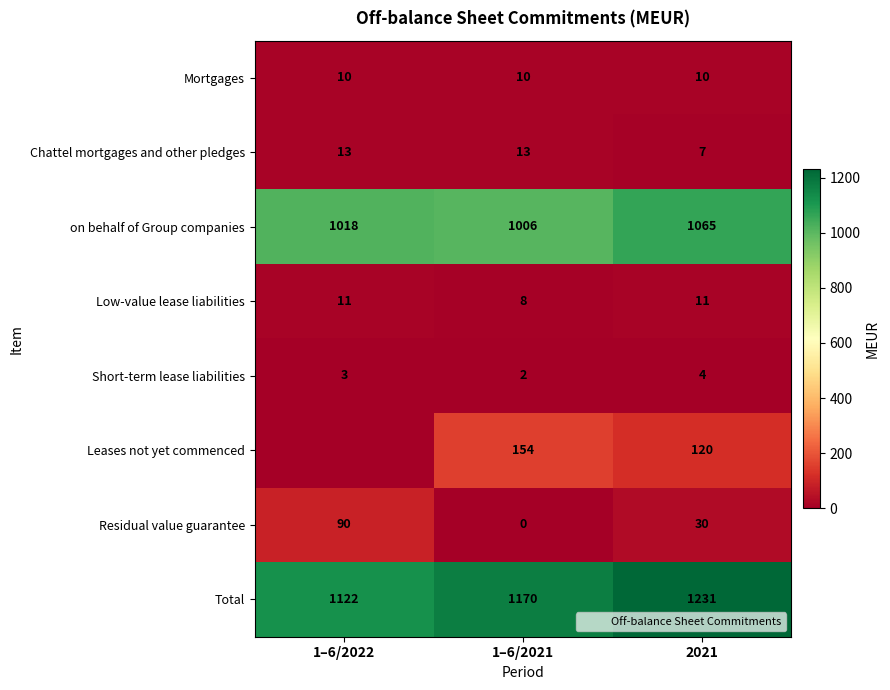

Read the Short-term lease liabilities value at 1–6/2022.

3